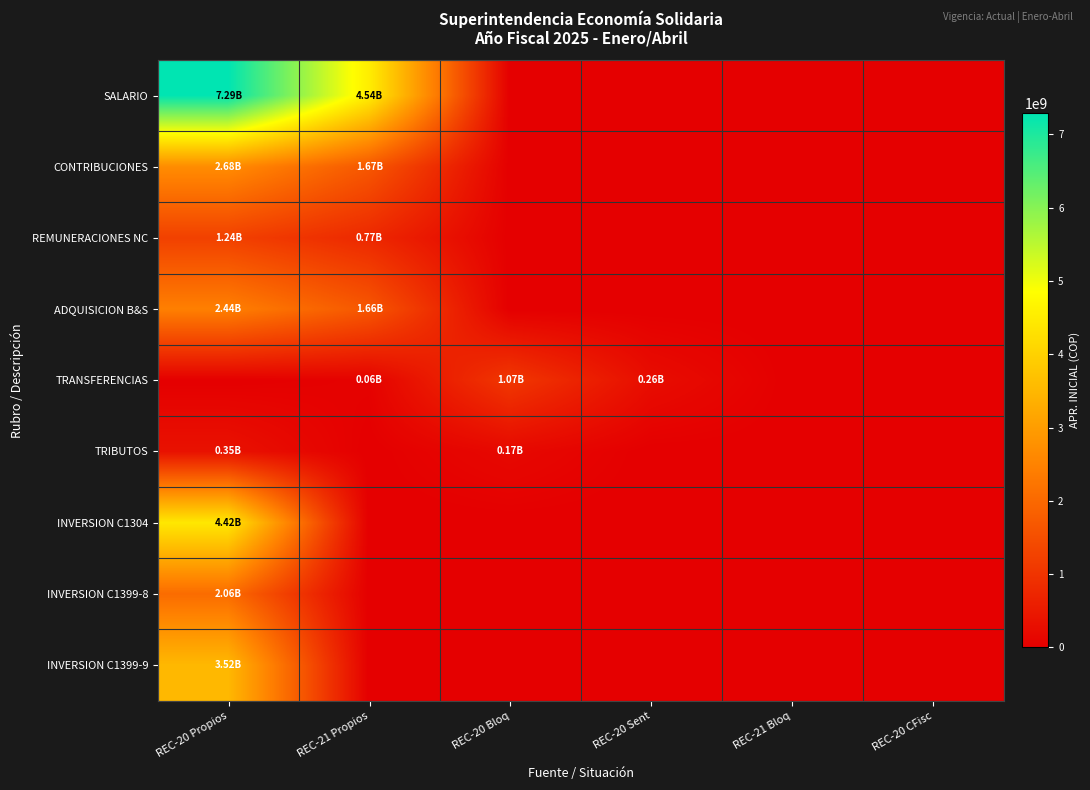

At which category does the chart reach its minimum across all series?

REC-20 Bloq